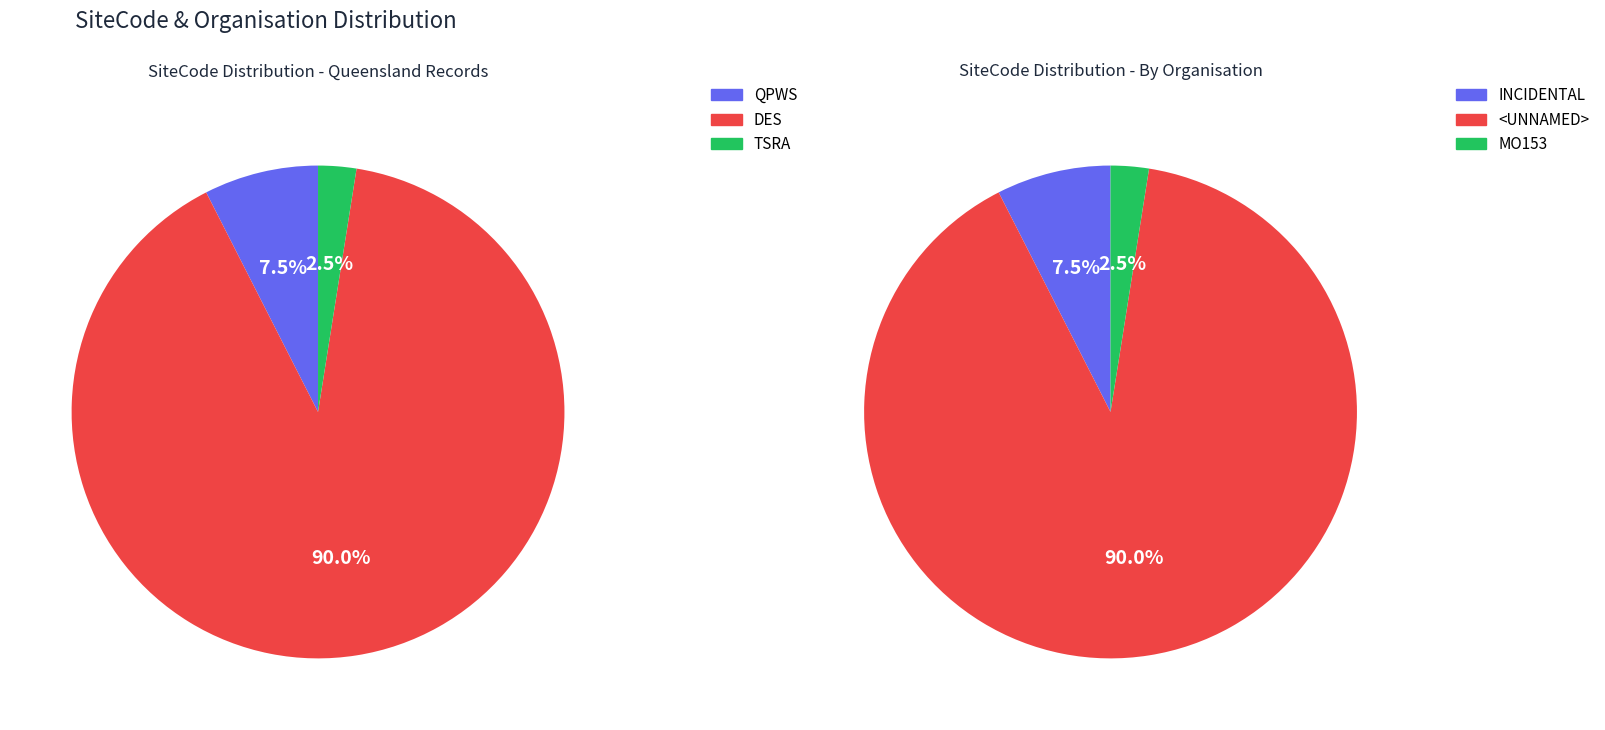

Is it true that MO153 is 2% of the pie?

True